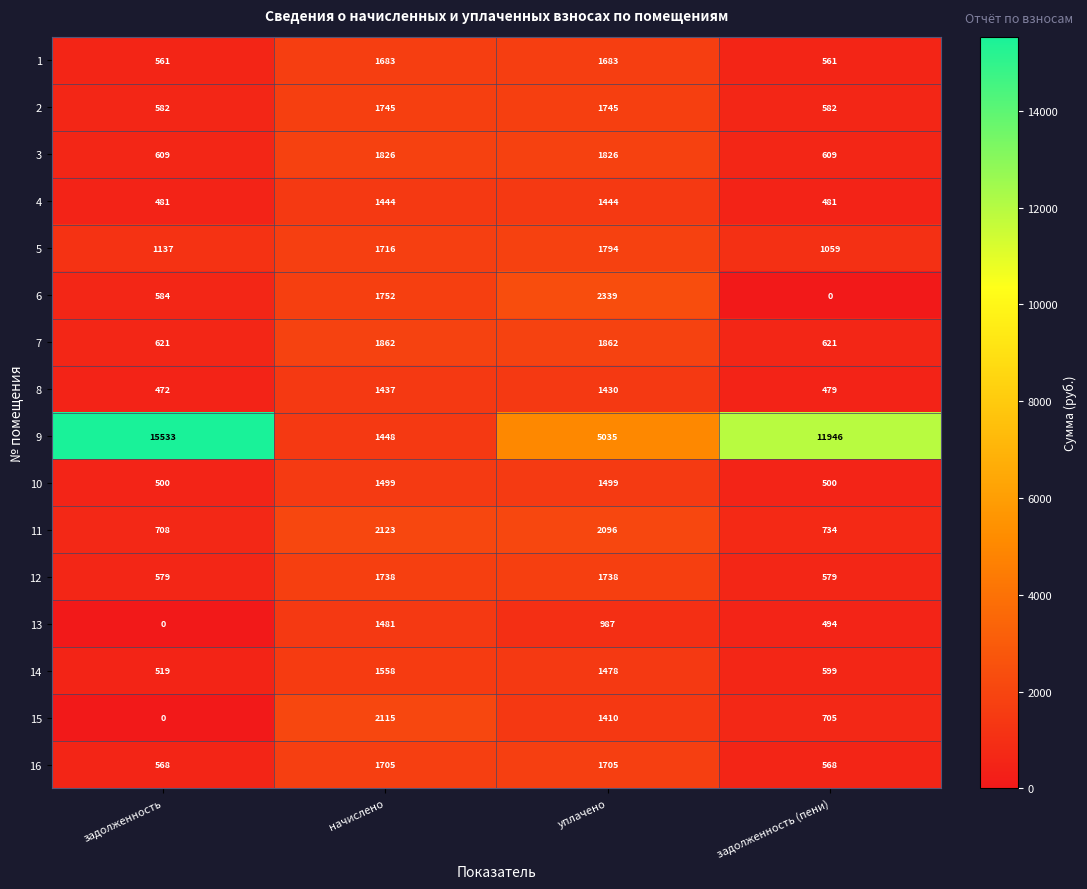

What is the difference between the second highest and second lowest values in the 3 series?

1217